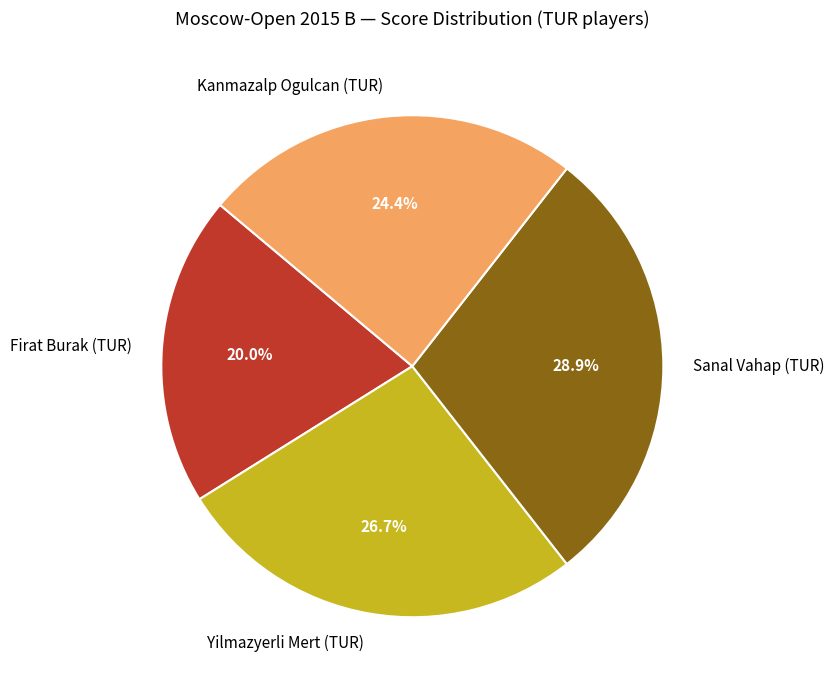

Does Kanmazalp Ogulcan (TUR) account for over 50% of the chart?

No